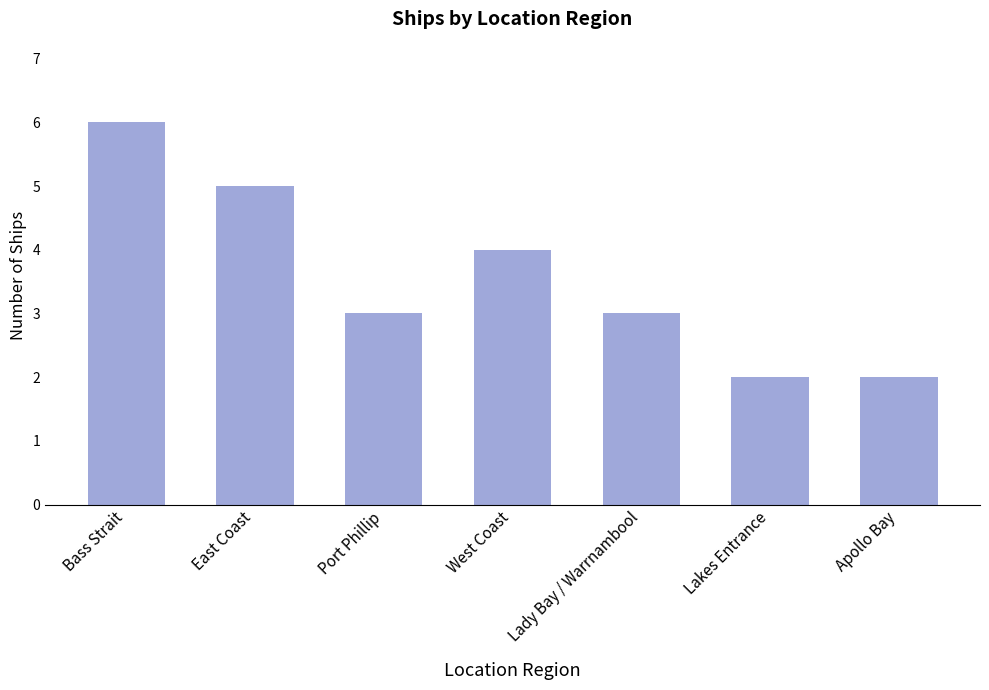

What position from the left is West Coast?

4